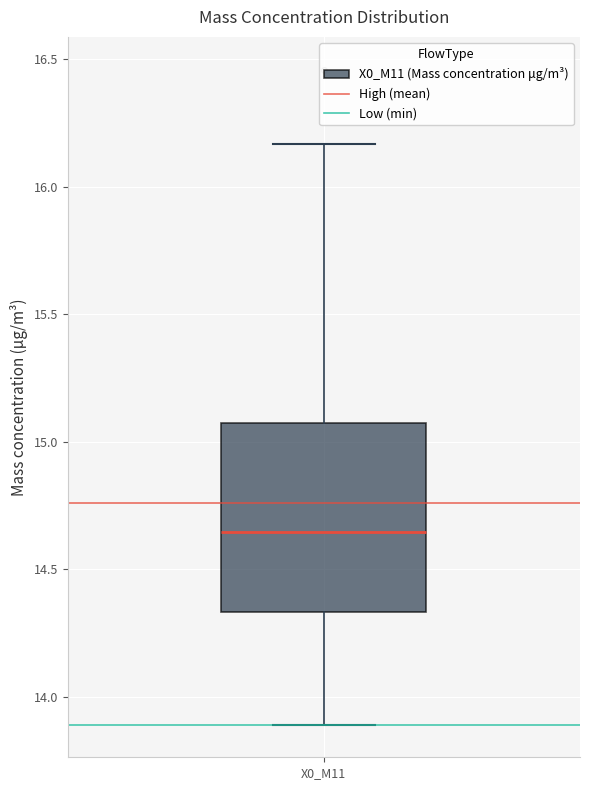

Read this box plot against the y-axis: the position of the median line, the range covered by the box, and the ends of both whiskers. The values are not printed on the chart, so give them approximately, as read against the axis.

median 14.65, box 14.35 to 15.05, whiskers 13.90 to 16.15